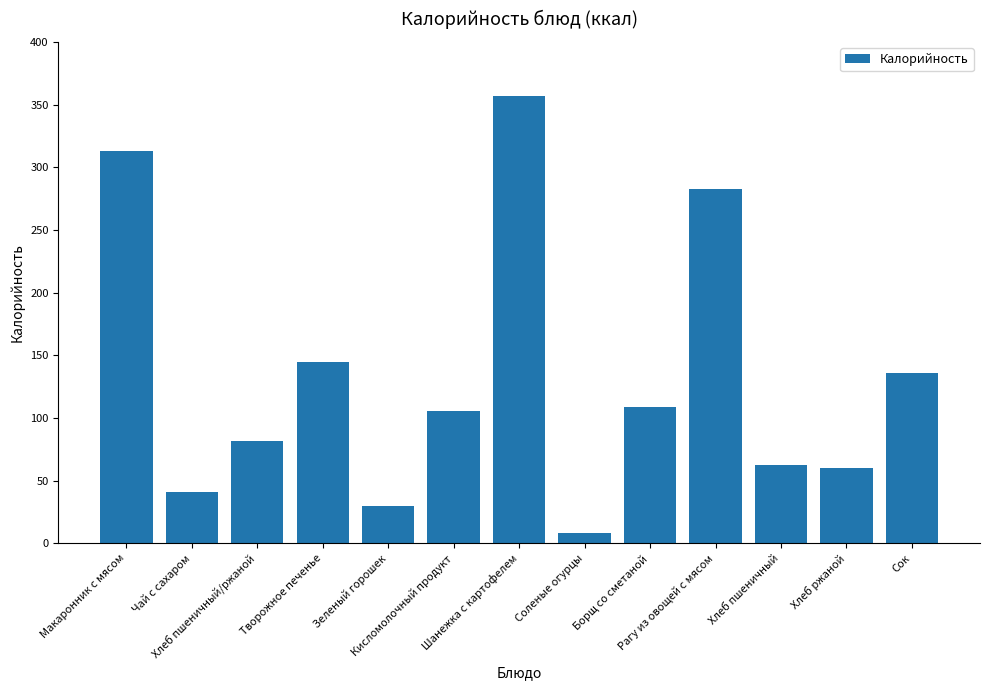

Does the chart contain stacked bars?

No